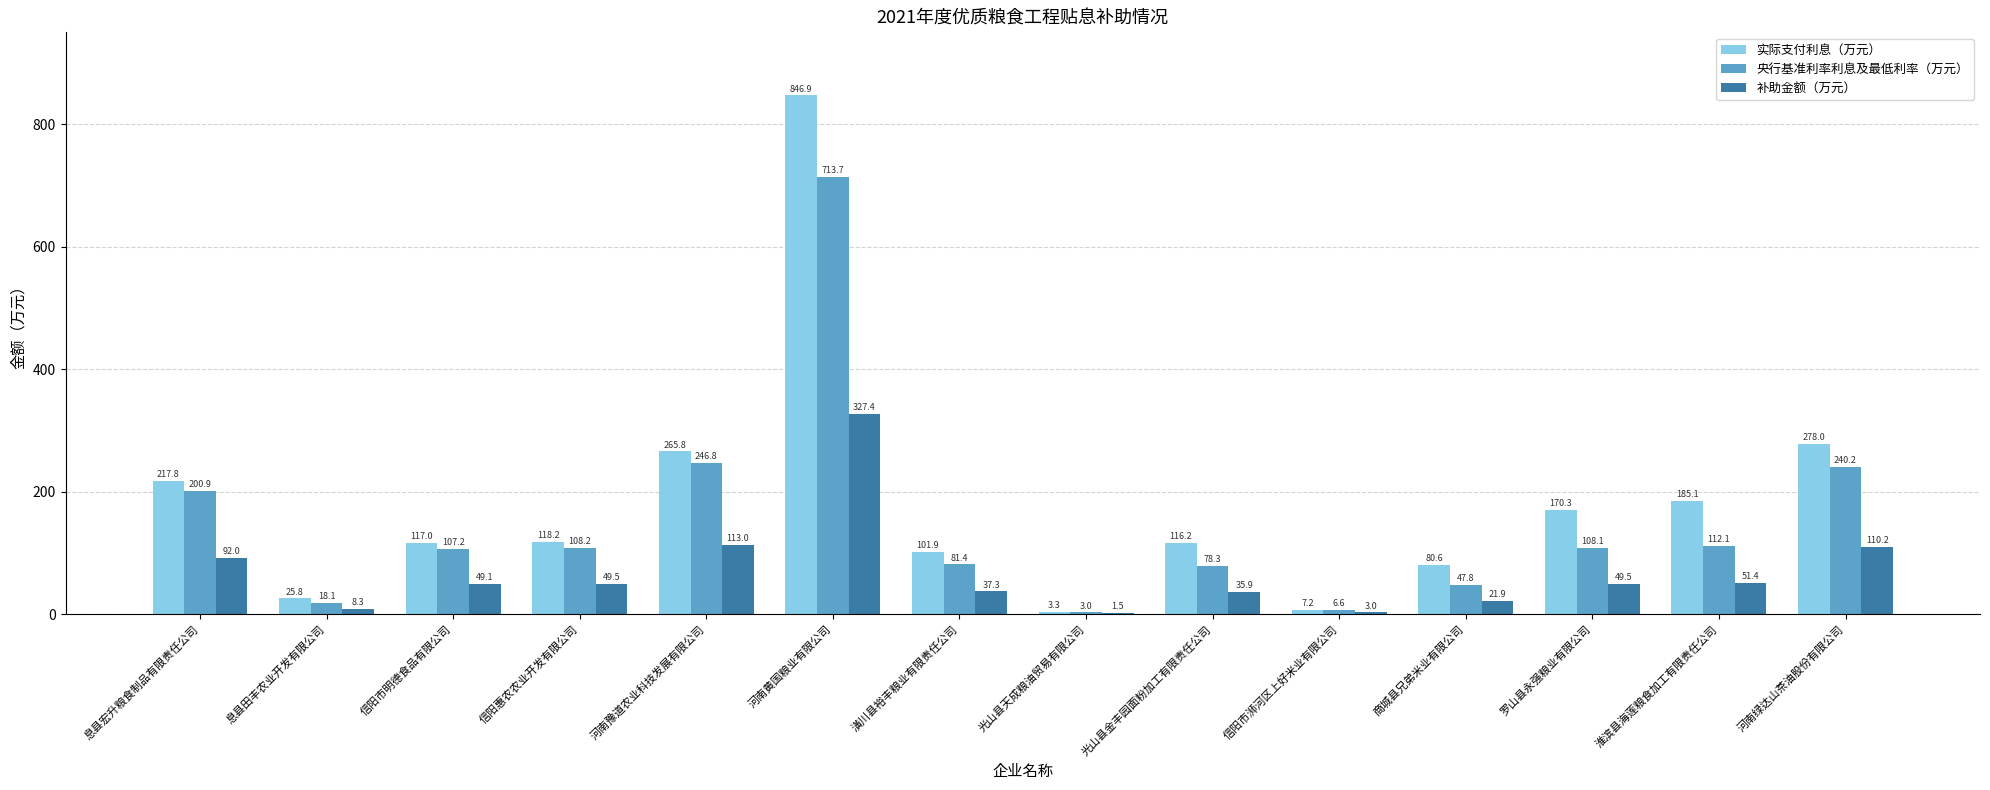

Is the value of 实际支付利息（万元） at 信阳市浉河区上好米业有限公司 greater than the value of 补助金额（万元） at 光山县天成粮油贸易有限公司?

Yes